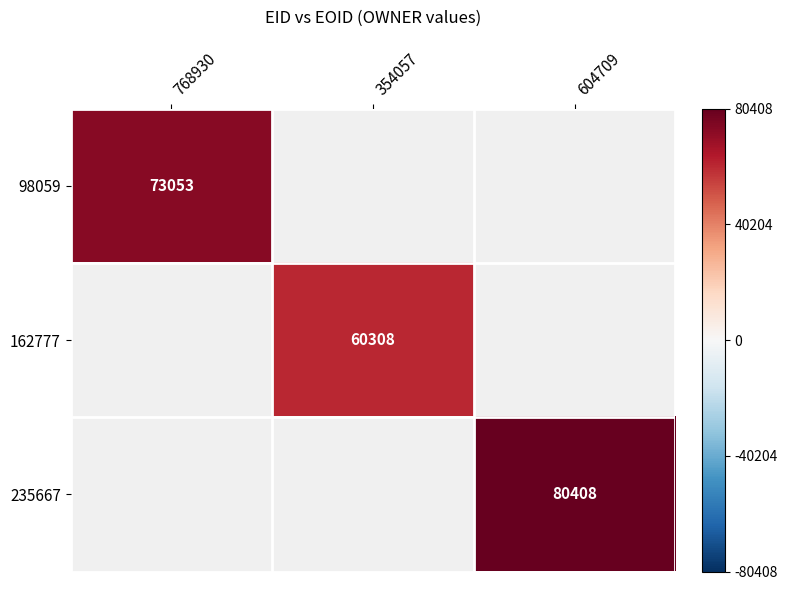

Is it true that 98059 equals 73053 at 768930?

True